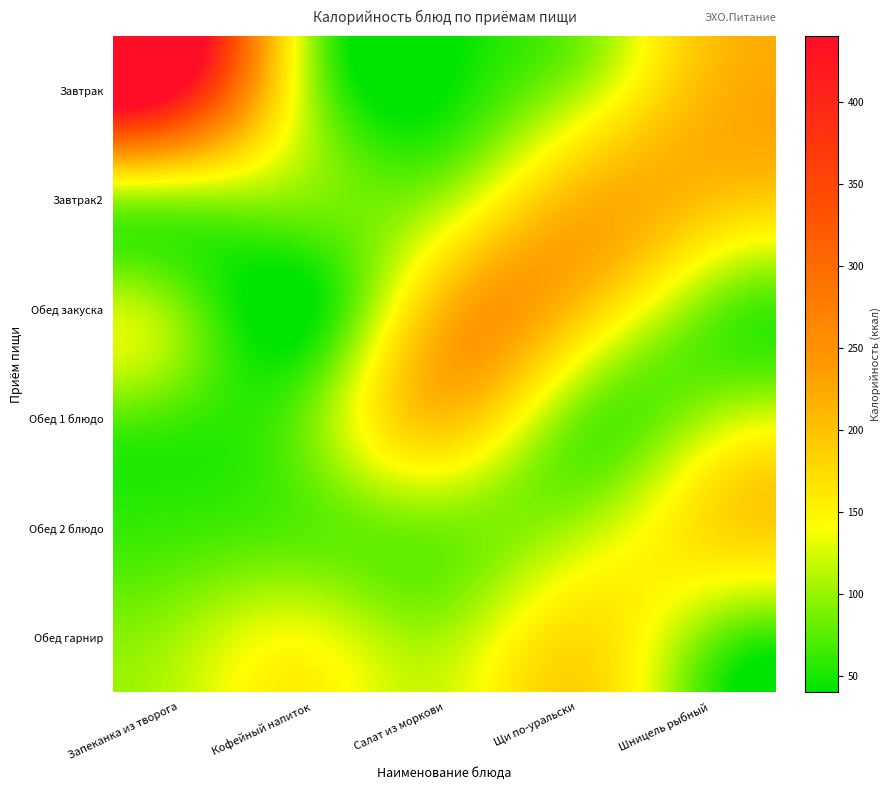

At how many categories does at least one series exceed 429?

1